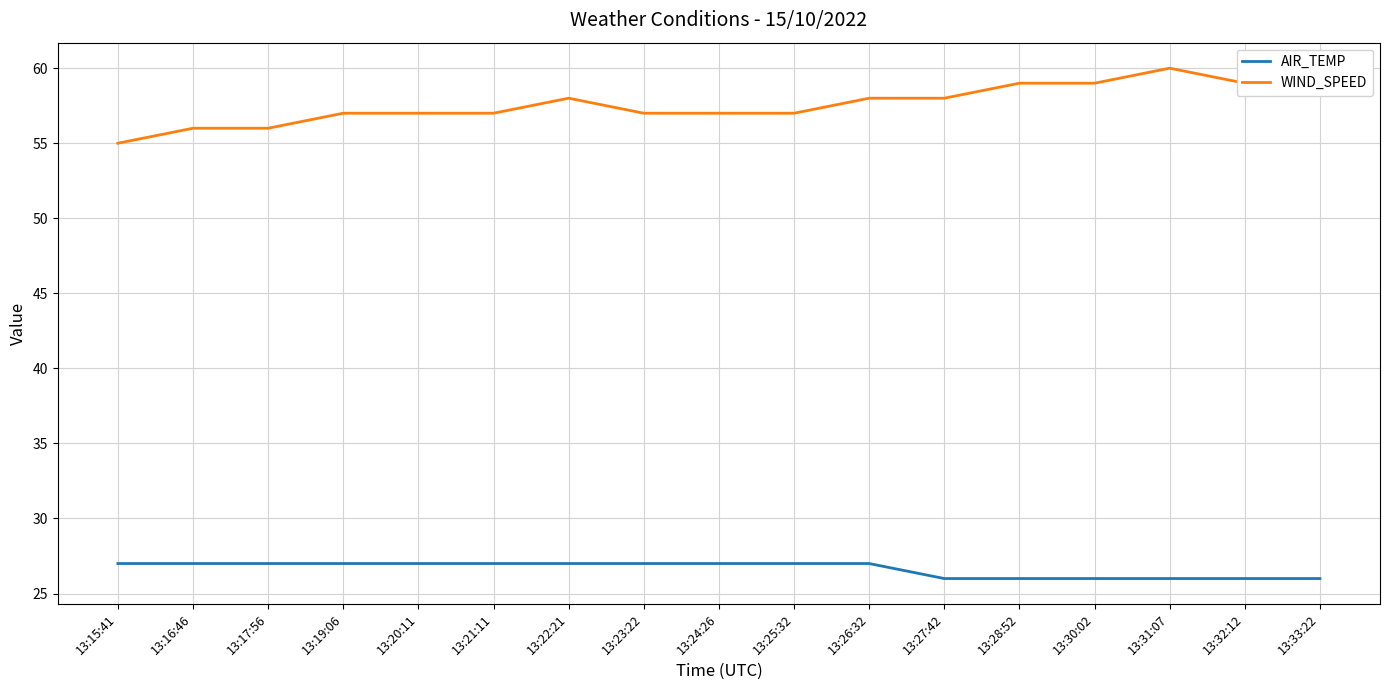

The WIND_SPEED series shows 57 at 13:20:11. True or false?

True